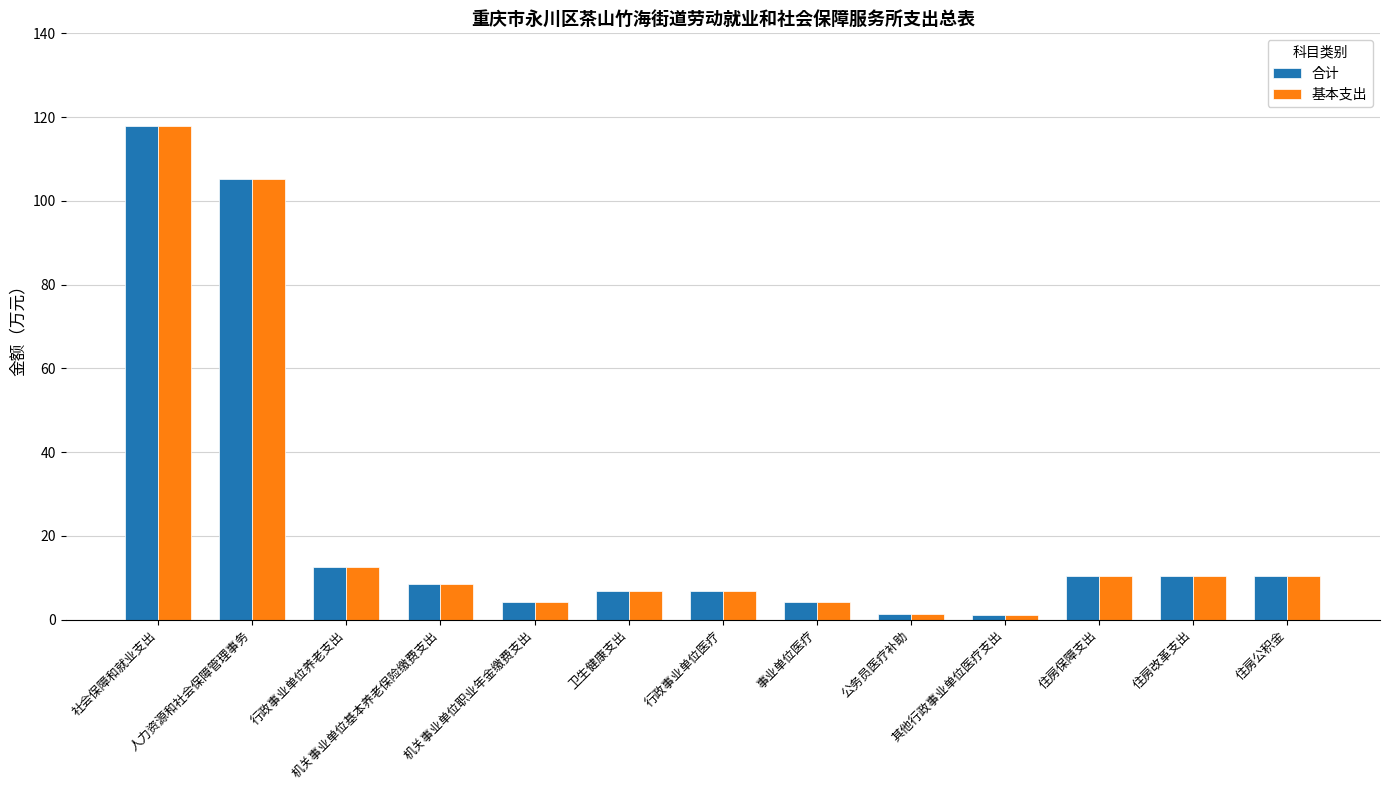

What is the total value across all series at 行政事业单位医疗?

13.8